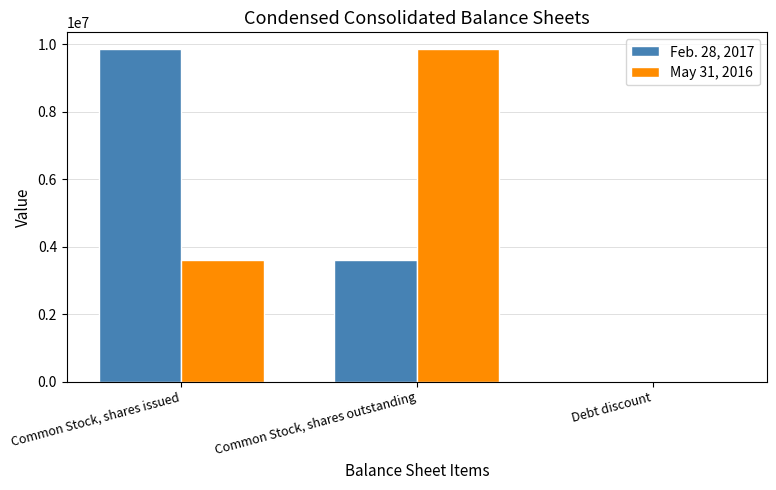

How many distinct data groups are displayed?

2